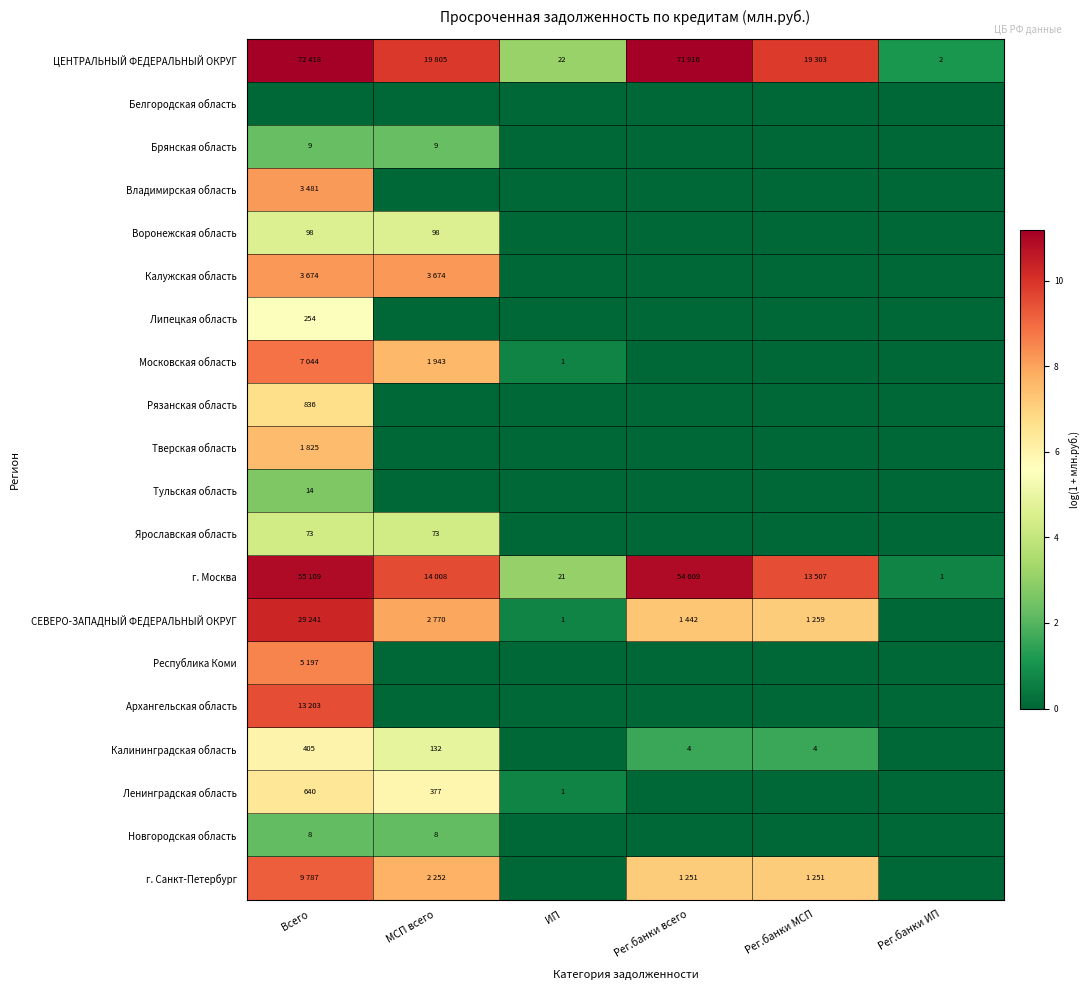

Rank the series at ИП from lowest to highest value.

Белгородская область, Брянская область, Владимирская область, Воронежская область, Калужская область, Липецкая область, Рязанская область, Тверская область, Тульская область, Ярославская область, Республика Коми, Архангельская область, Калининградская область, Новгородская область, г. Санкт-Петербург, Московская область, СЕВЕРО-ЗАПАДНЫЙ ФЕДЕРАЛЬНЫЙ ОКРУГ, Ленинградская область, г. Москва, ЦЕНТРАЛЬНЫЙ ФЕДЕРАЛЬНЫЙ ОКРУГ